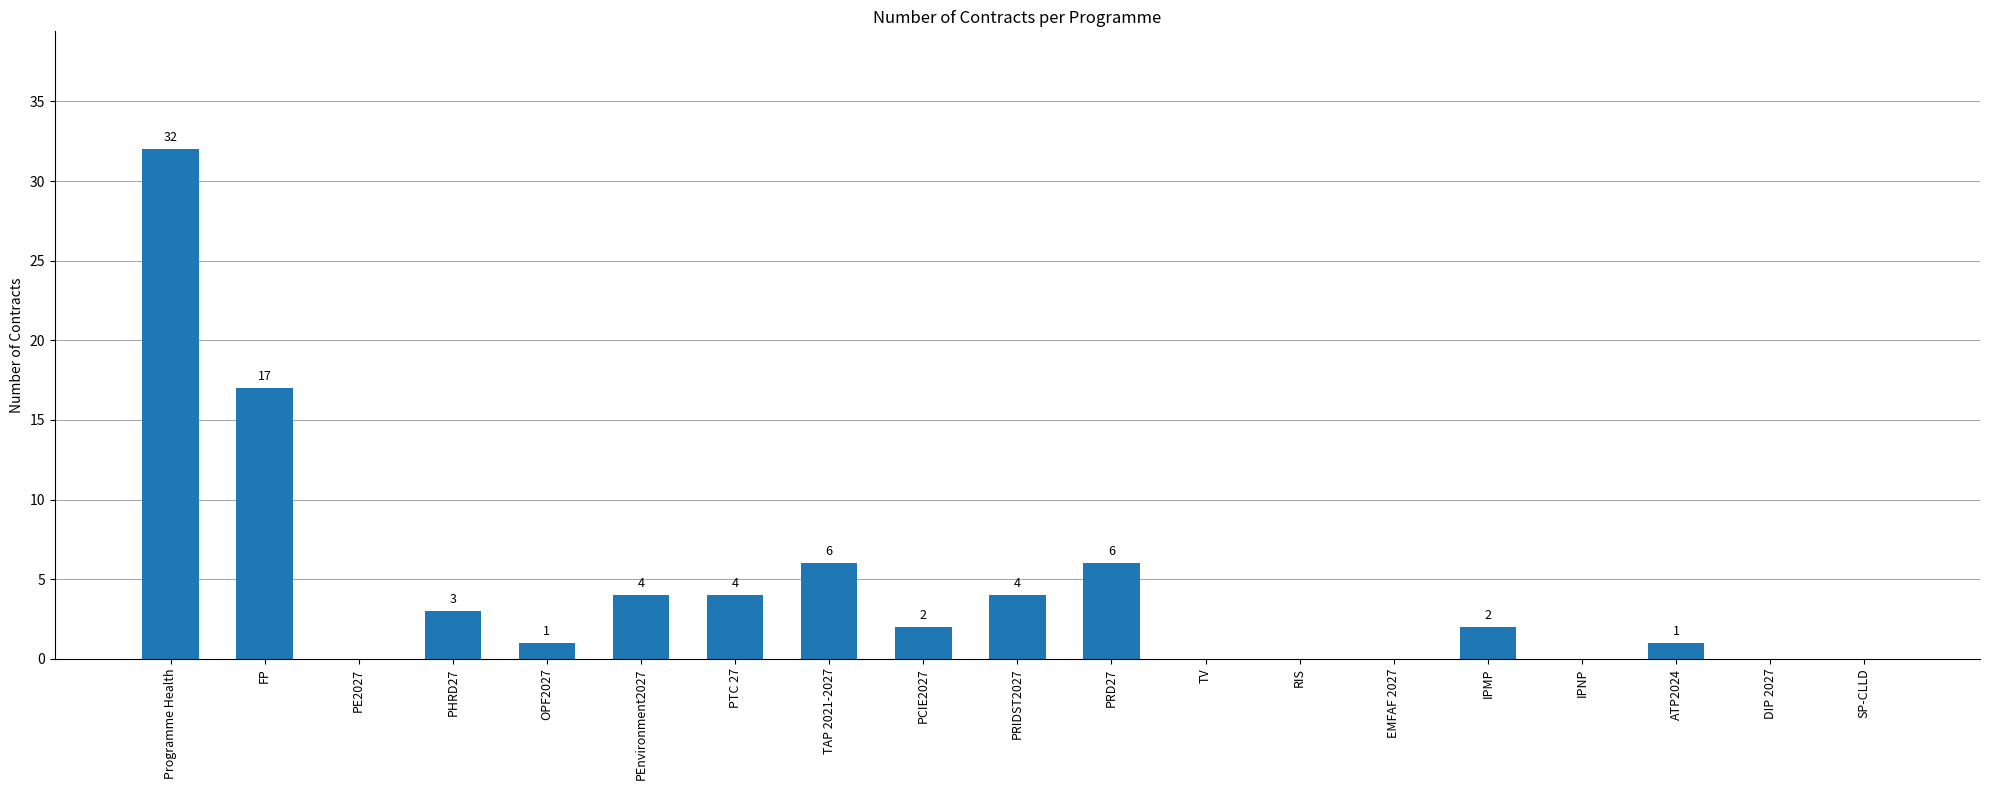

How many categories are shown in the chart?

19